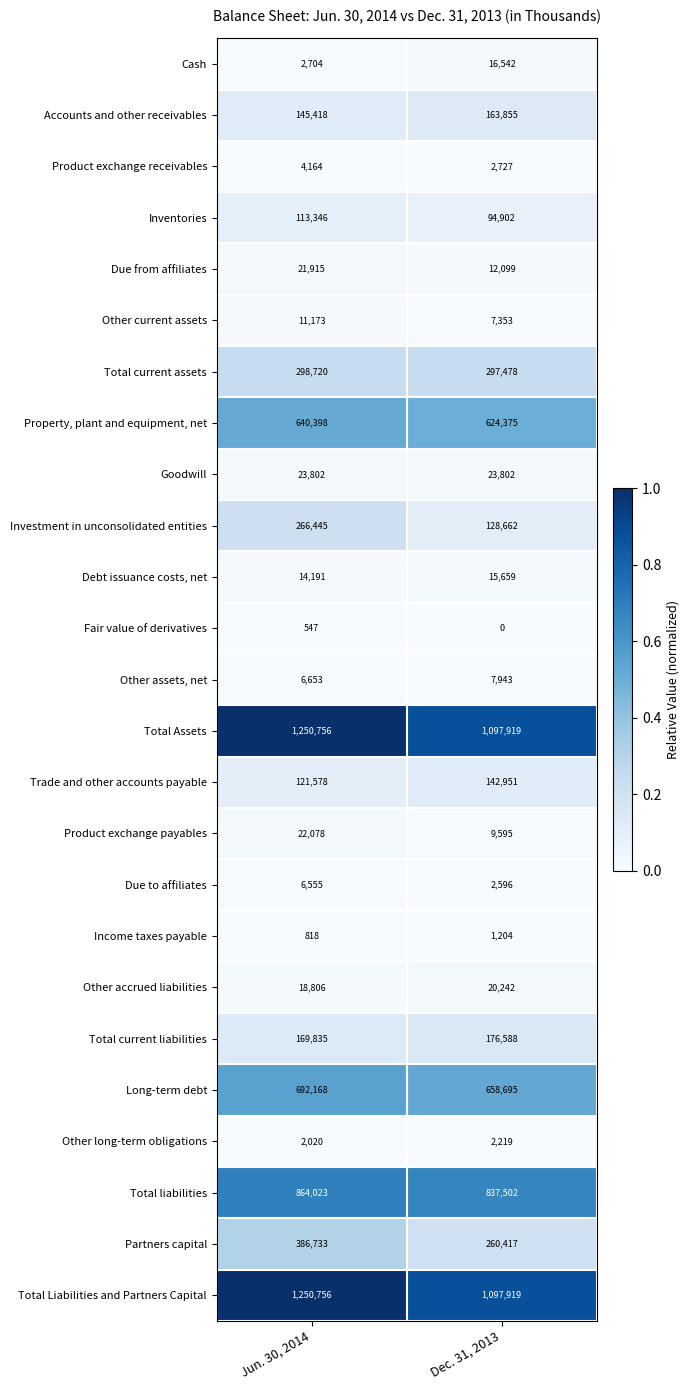

Is it true that Total Assets equals 802569 at Jun. 30, 2014?

False